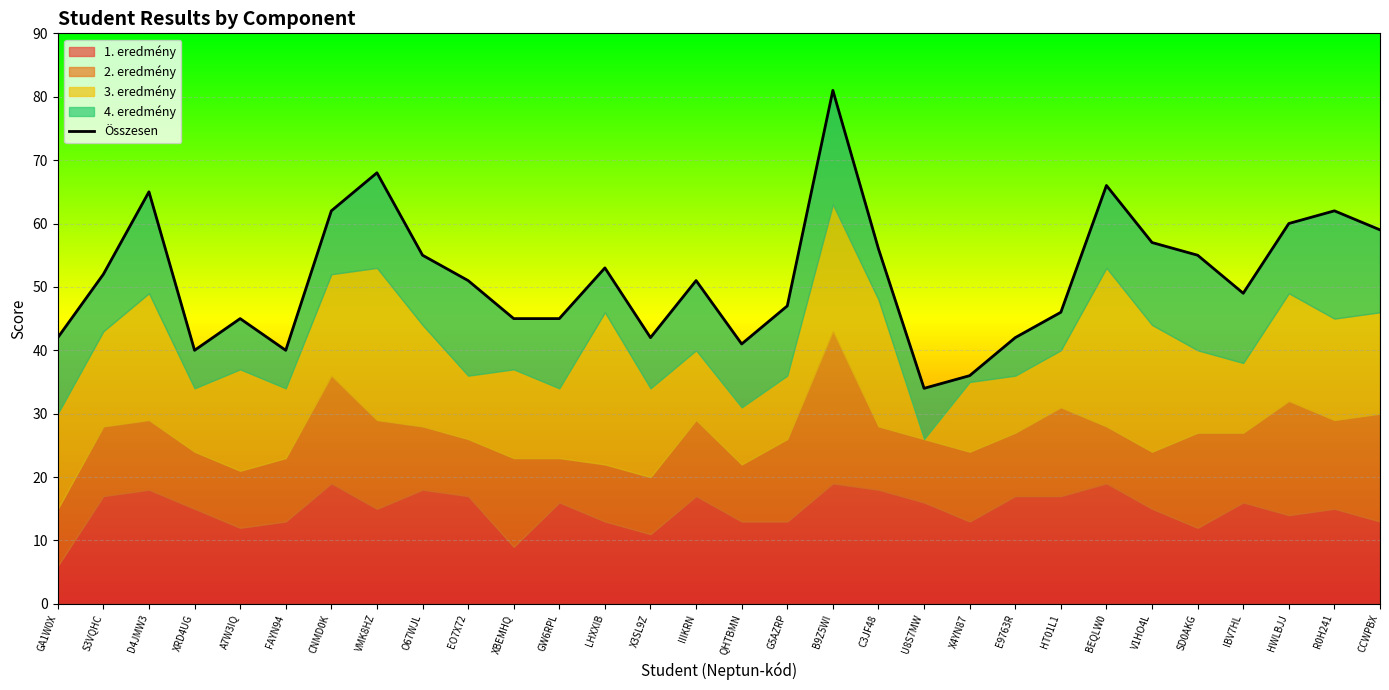

What is the label of the 23rd point from the left?

HT01L1